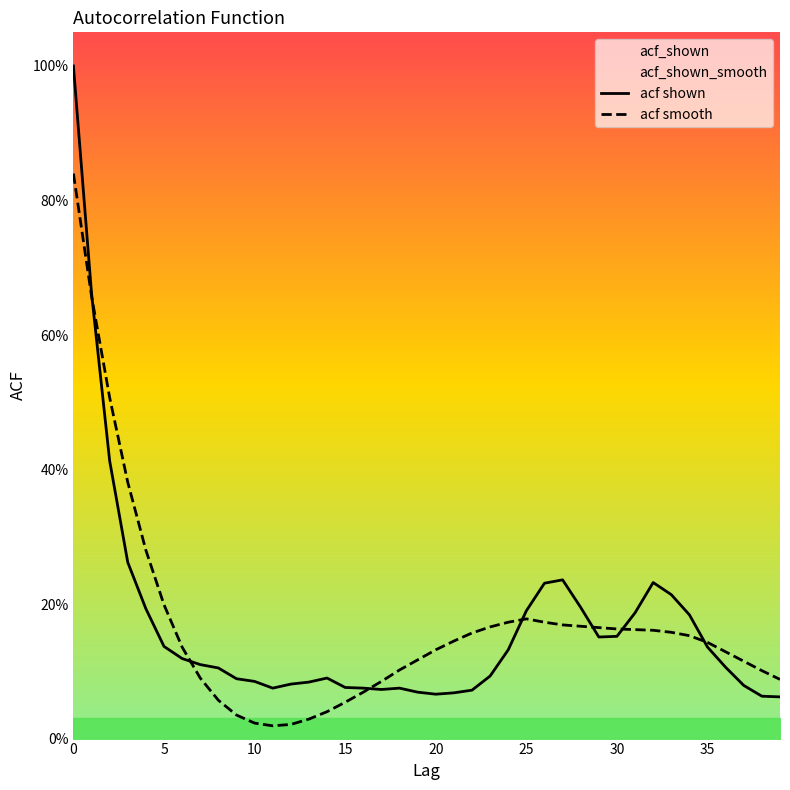

How many interior local valleys does the acf smooth series have?

1